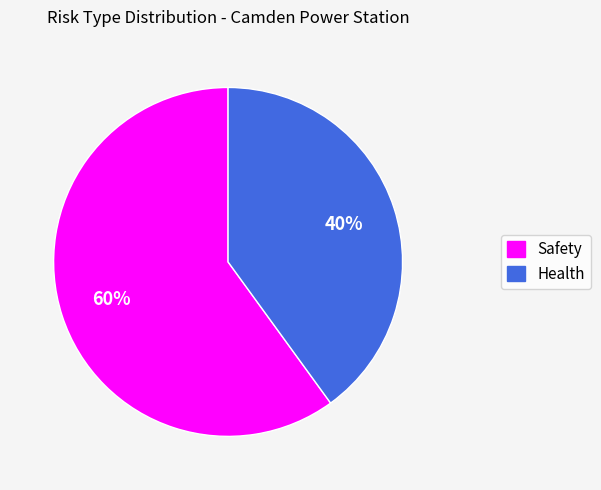

Does Health represent more than half of the total?

No